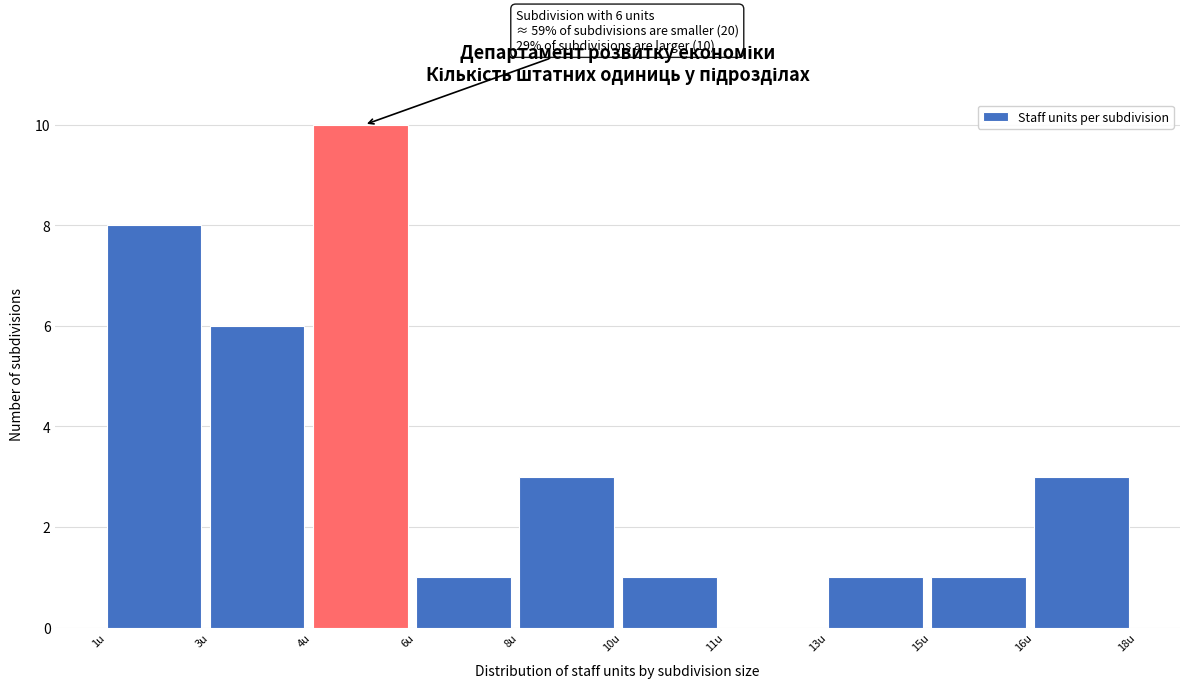

Reading left to right, what are all the values shown in this chart?

1u=8	3u=6	4u=10	6u=1	8u=3	10u=1	11u=0	13u=1	15u=1	16u=3